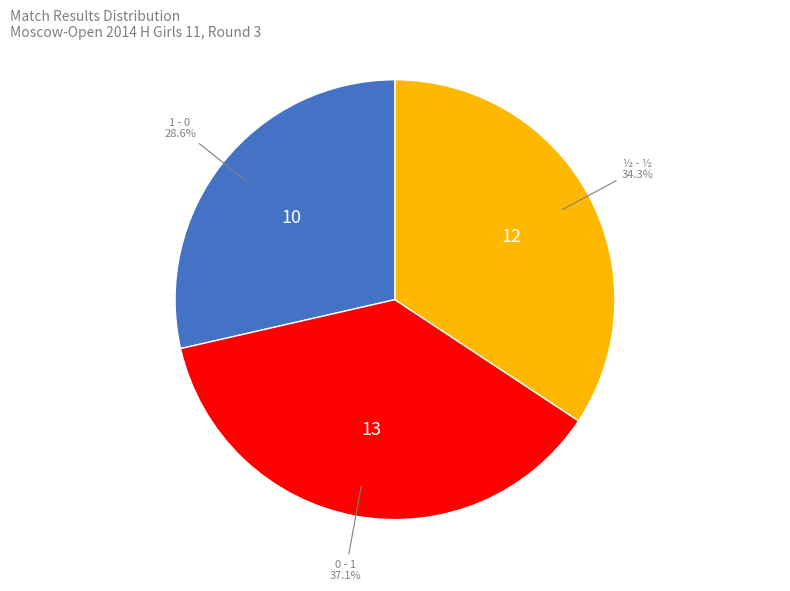

Do 1 - 0 and ½ - ½ together represent more than half of the pie?

Yes